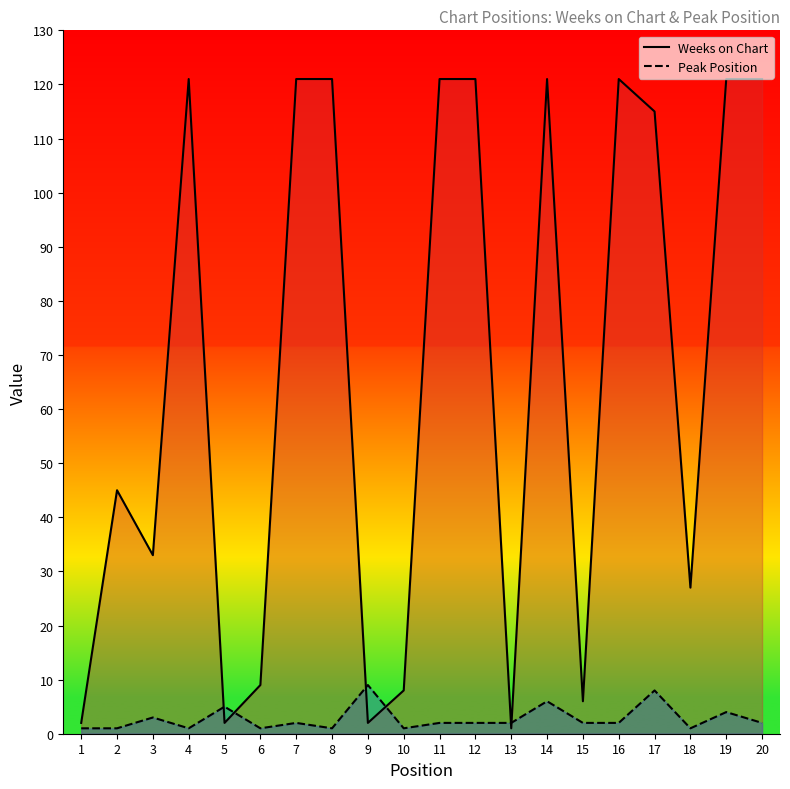

How many distinct data groups are displayed?

2